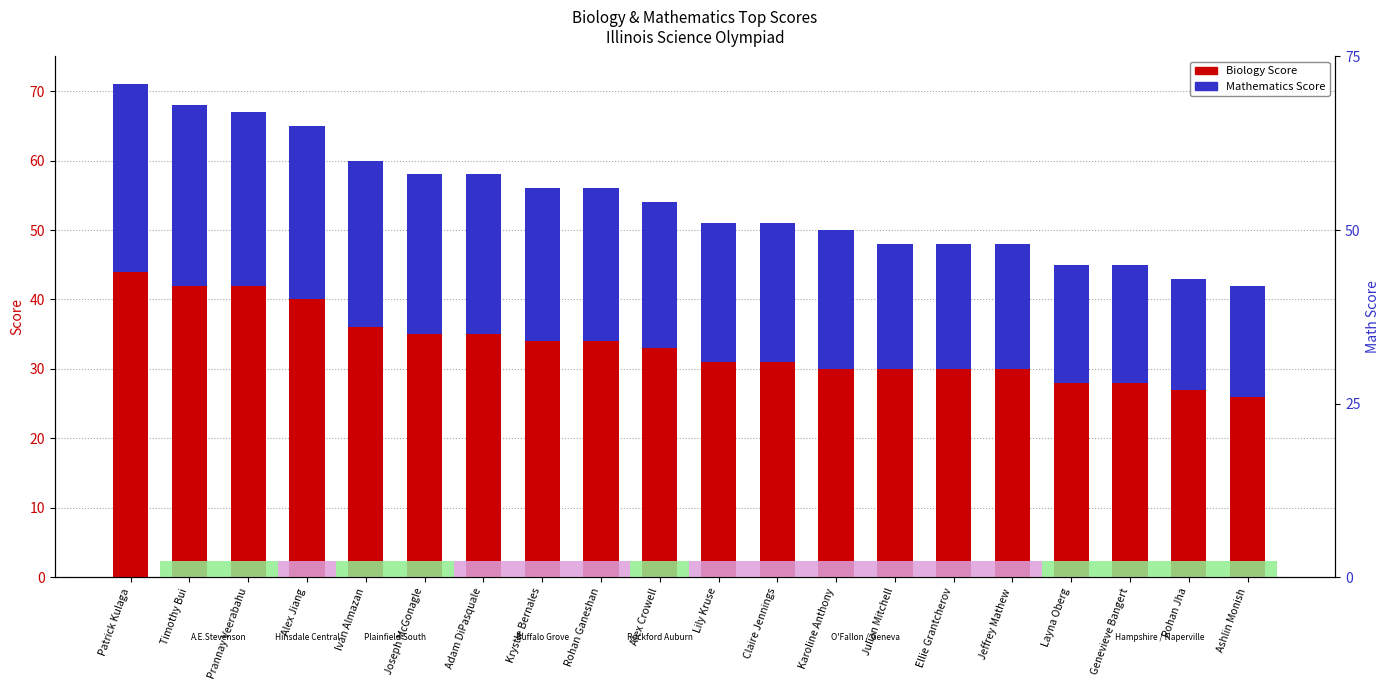

What are all the series names shown in the legend?

Biology Score, Mathematics Score